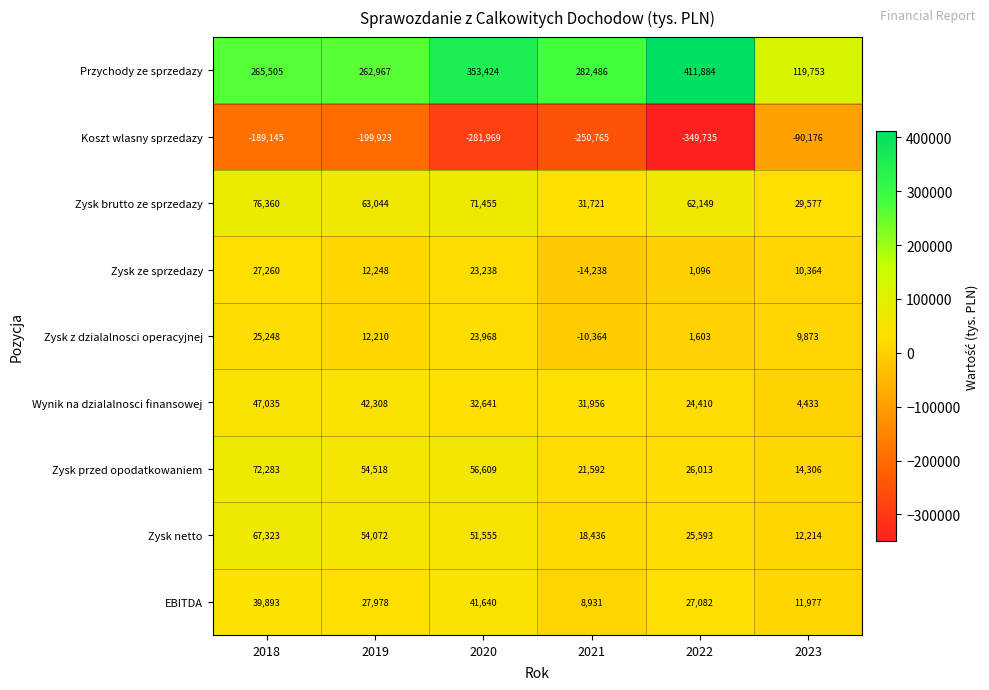

What is the maximum value for Koszt wlasny sprzedazy?

-90176